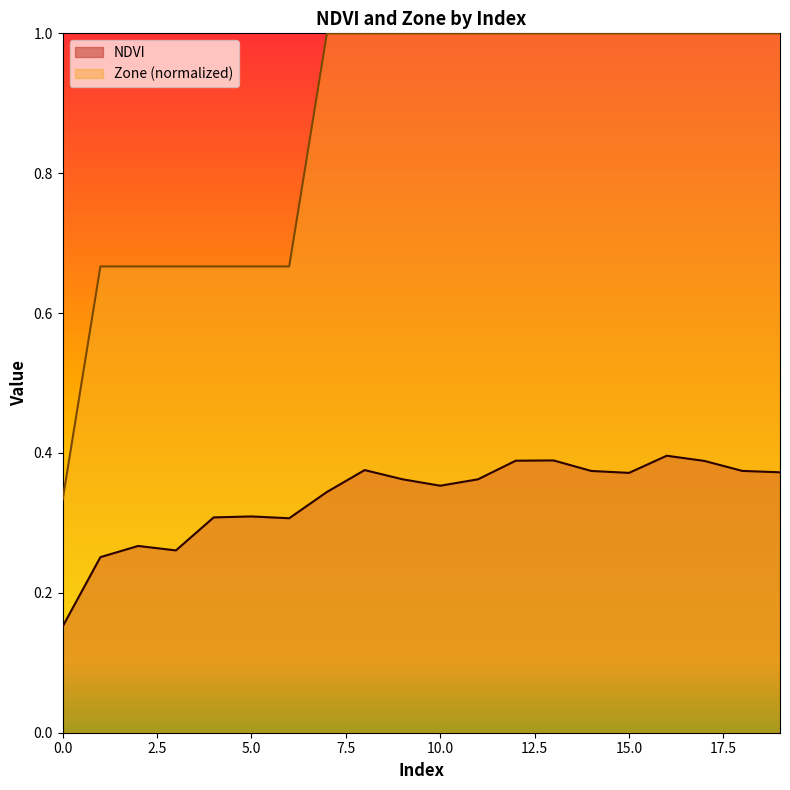

What is the maximum value shown in the chart?

1.0